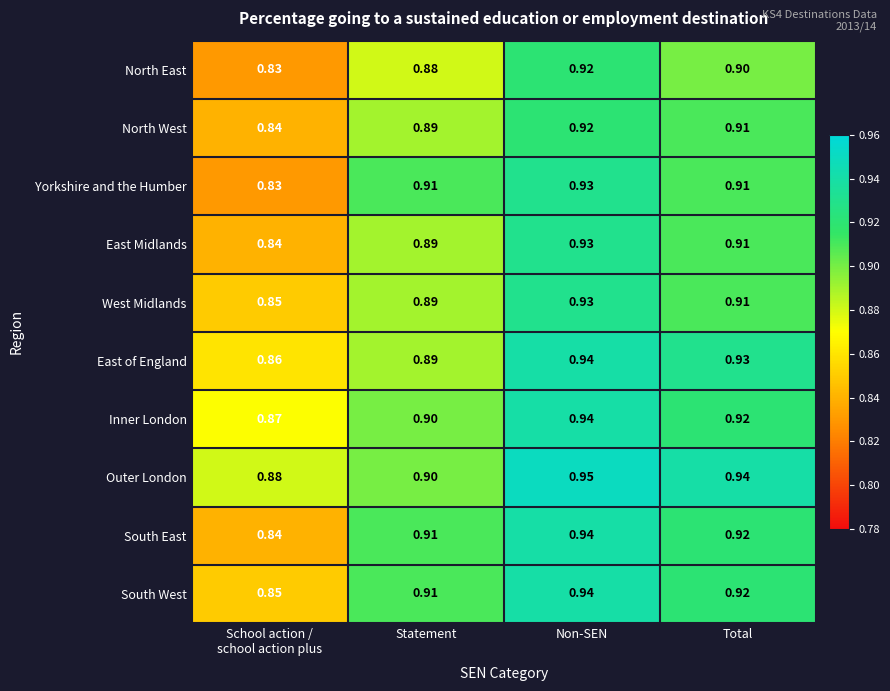

Which category has the highest value across all series?

Non-SEN